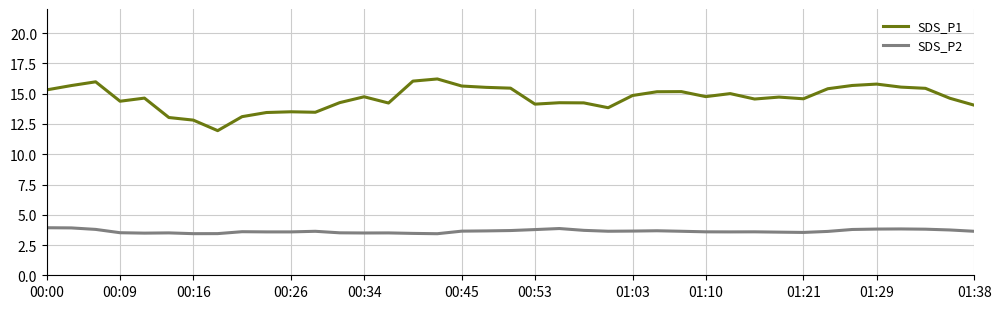

True or false: SDS_P2 and SDS_P1 cross at least once.

False